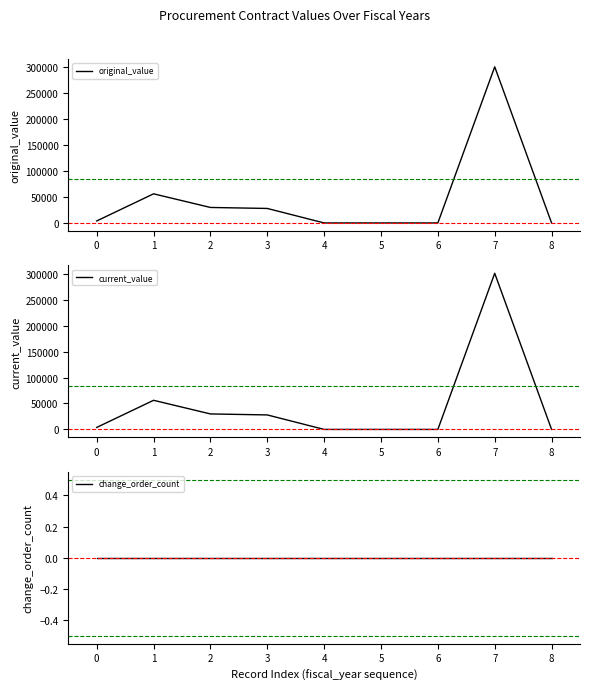

The value of original_value at 5 is 93732.0. True or false?

False